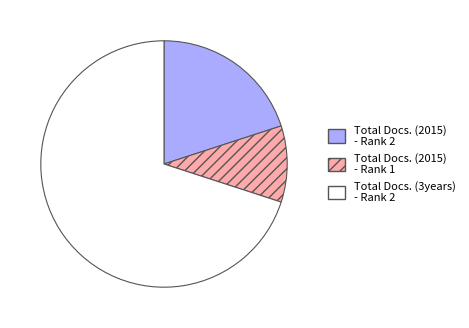

Which slice is the largest?

Total Docs. (3years) - Rank 2